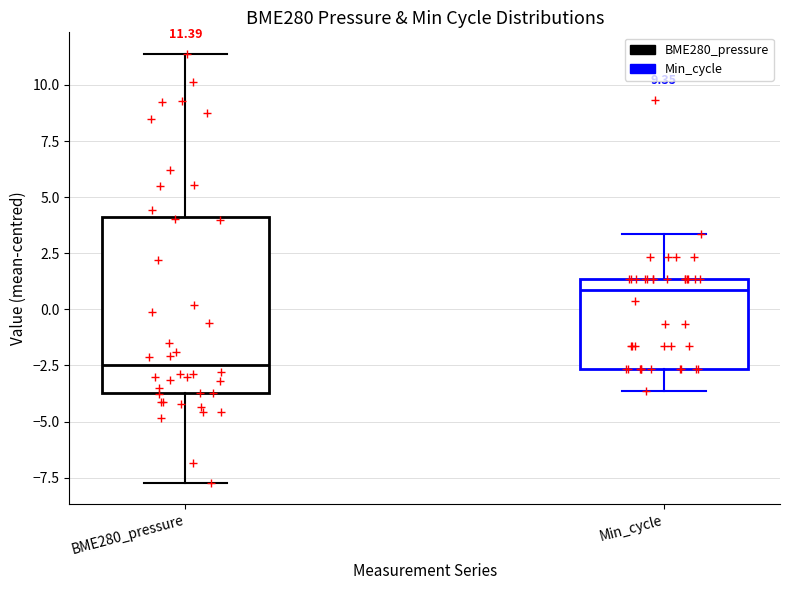

Which box has the highest median line?

Min_cycle